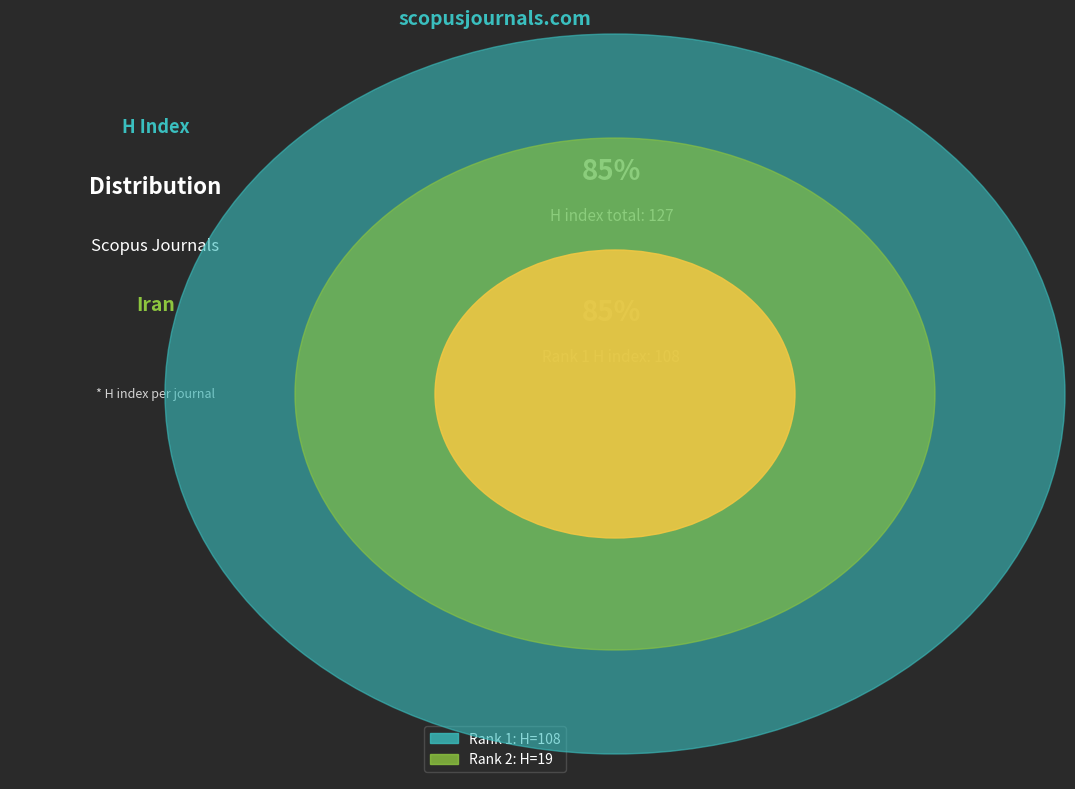

Does International Journal of Organ Transplantation (Rank 2) represent more than half of the total?

No